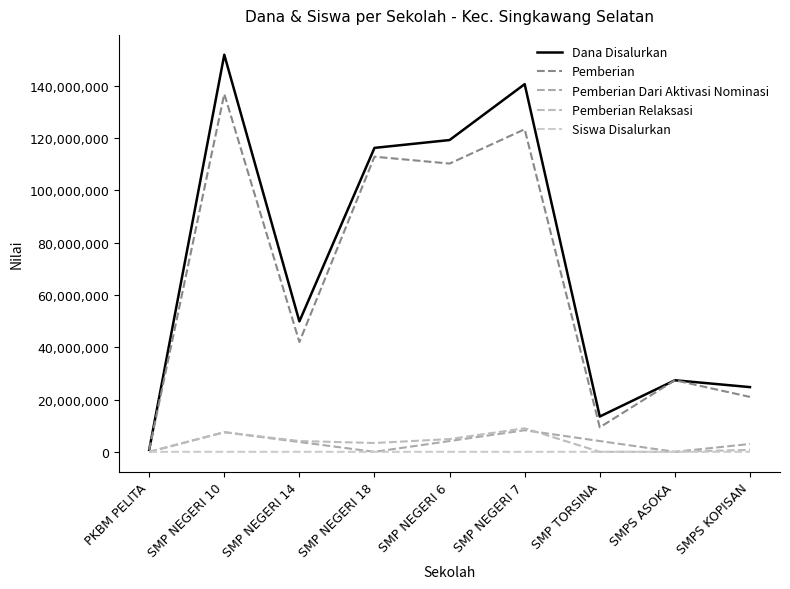

How many intersections are there between Pemberian Dari Aktivasi Nominasi and Pemberian Relaksasi?

1